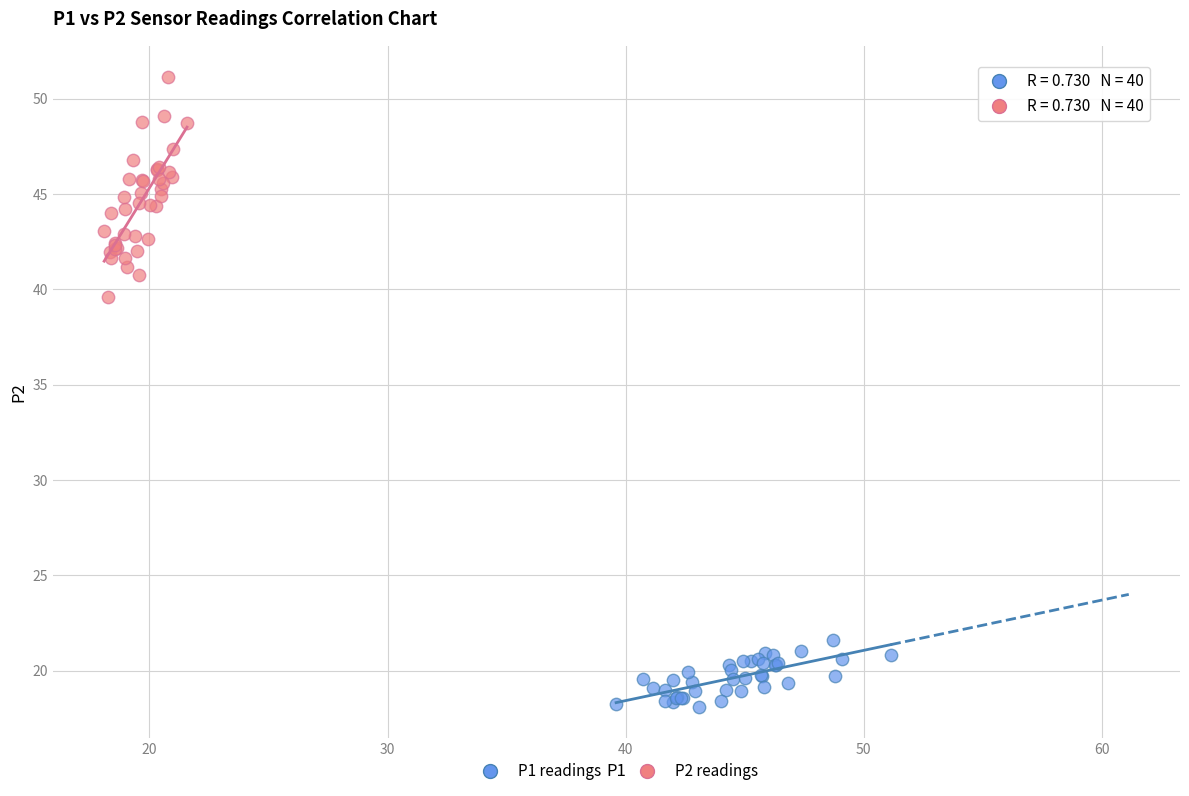

Which series has the widest spread of Y values?

P2 readings